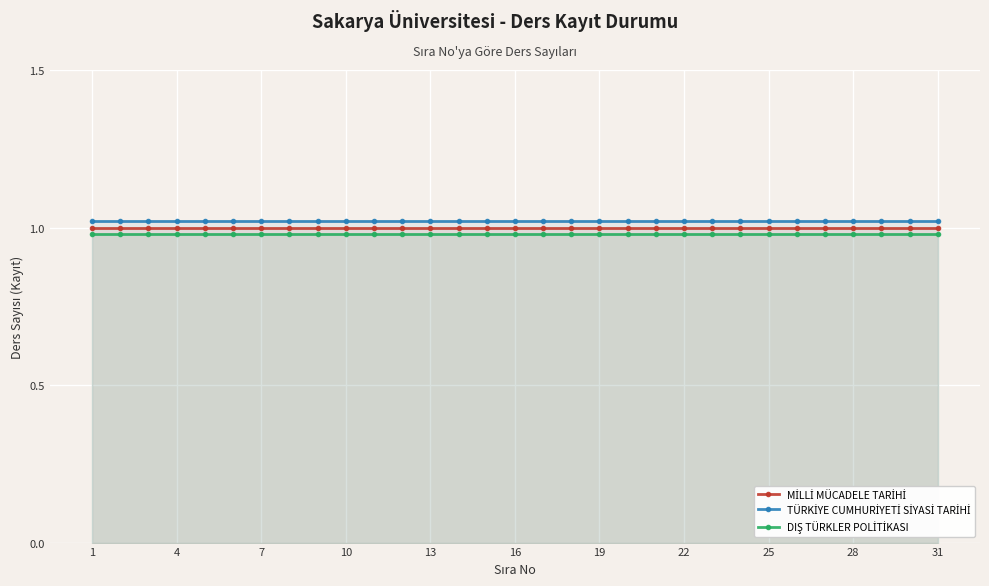

What is the greatest value displayed?

1.0